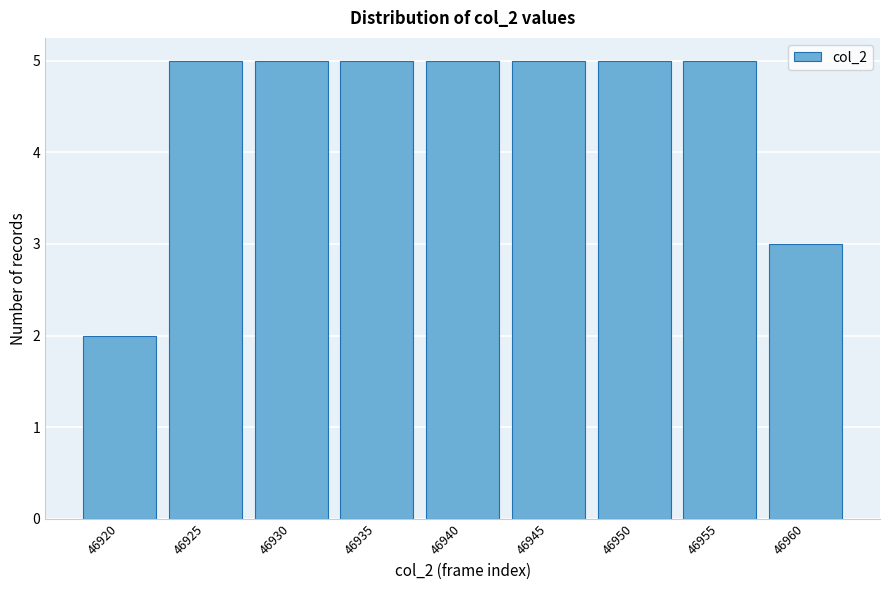

Reading left to right, transcribe all the data shown in this chart.

46920=2	46925=5	46930=5	46935=5	46940=5	46945=5	46950=5	46955=5	46960=3